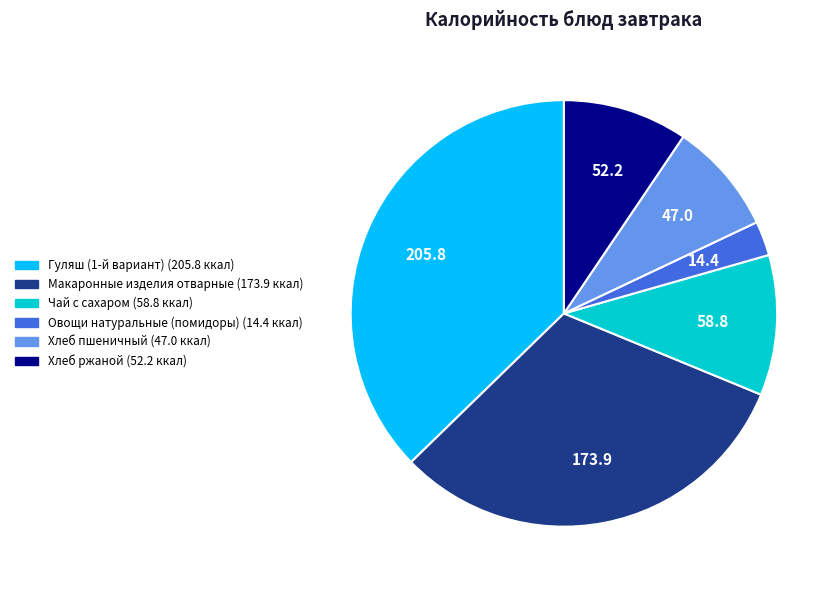

Which category has the smallest portion of the pie?

Овощи натуральные (помидоры)